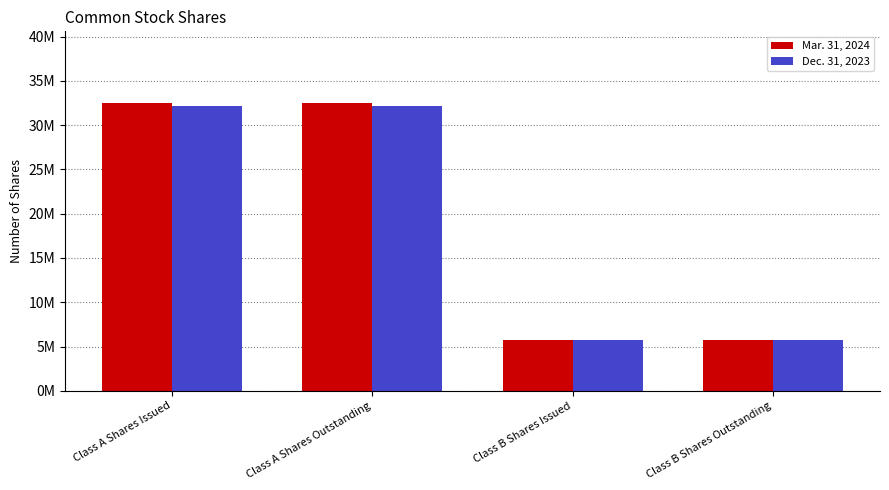

What are all the series names shown in the legend?

Mar. 31, 2024, Dec. 31, 2023